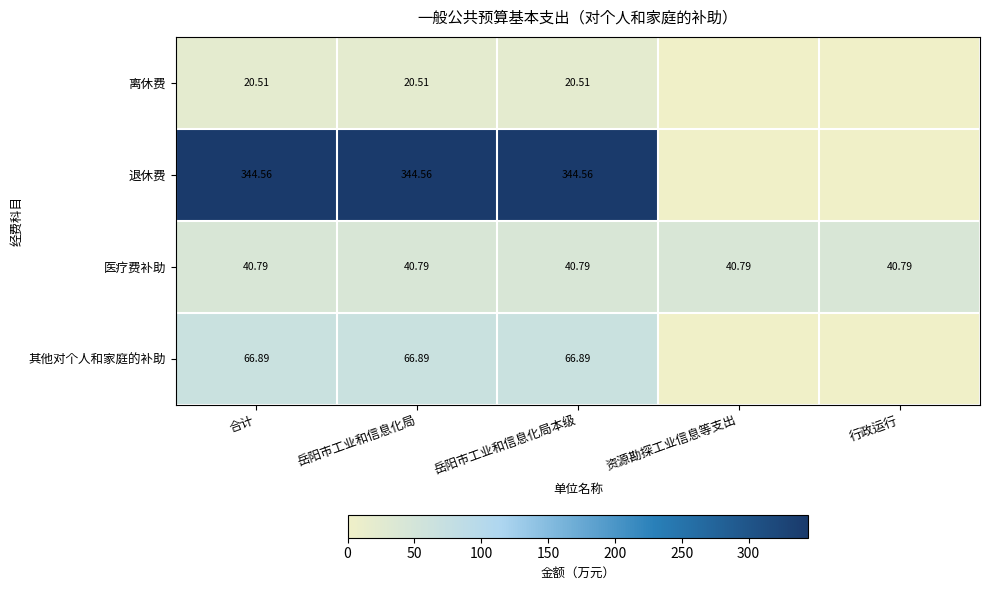

How many data points does each series have?

5